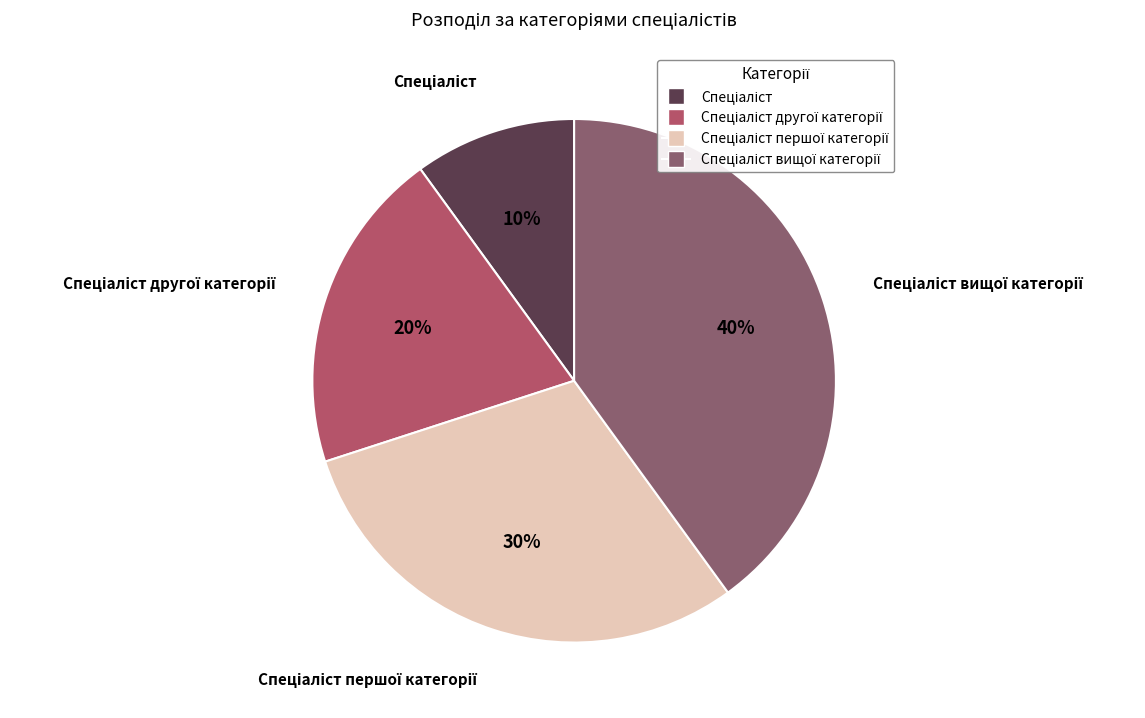

Is there a majority slice in this chart?

No